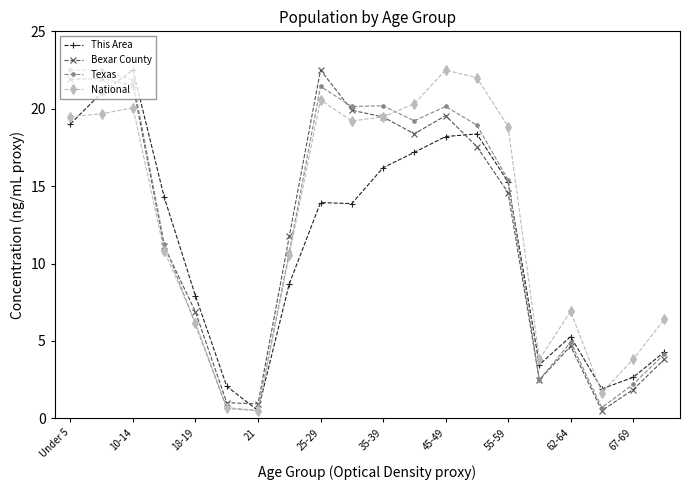

What is the value of the Bexar County point at the 7th from the left?

0.9